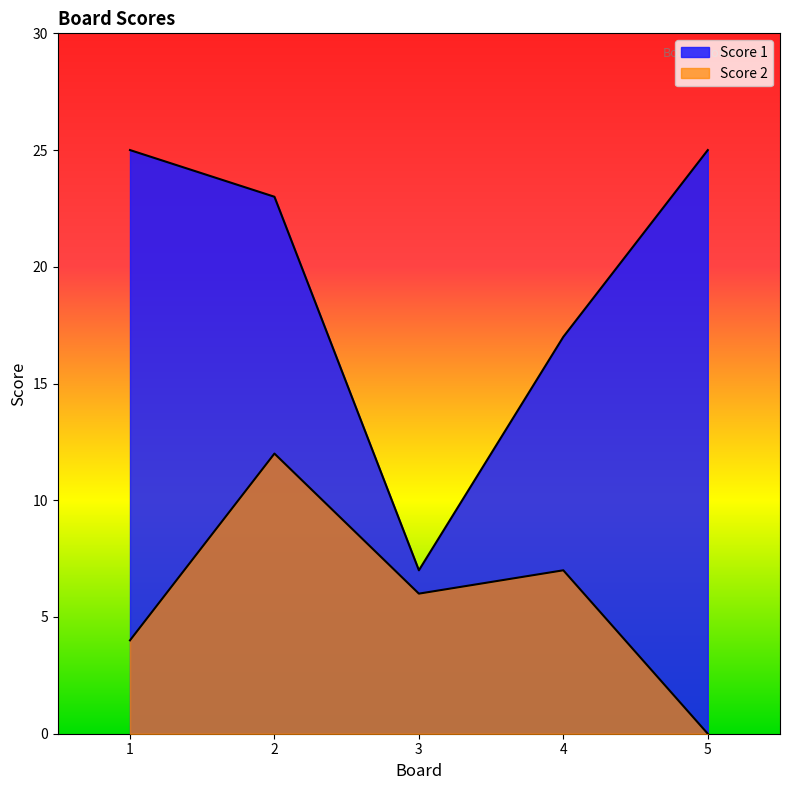

At how many categories does at least one series exceed 18?

3